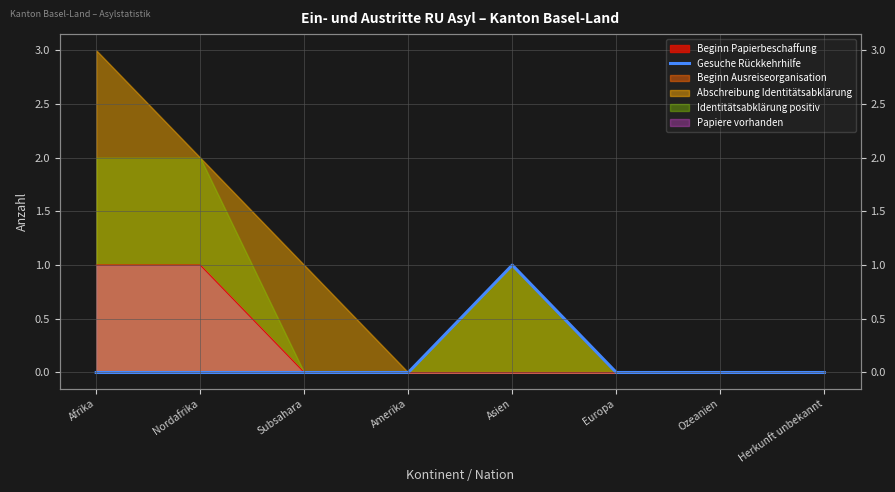

What is the difference between the maximum and second lowest values?

1